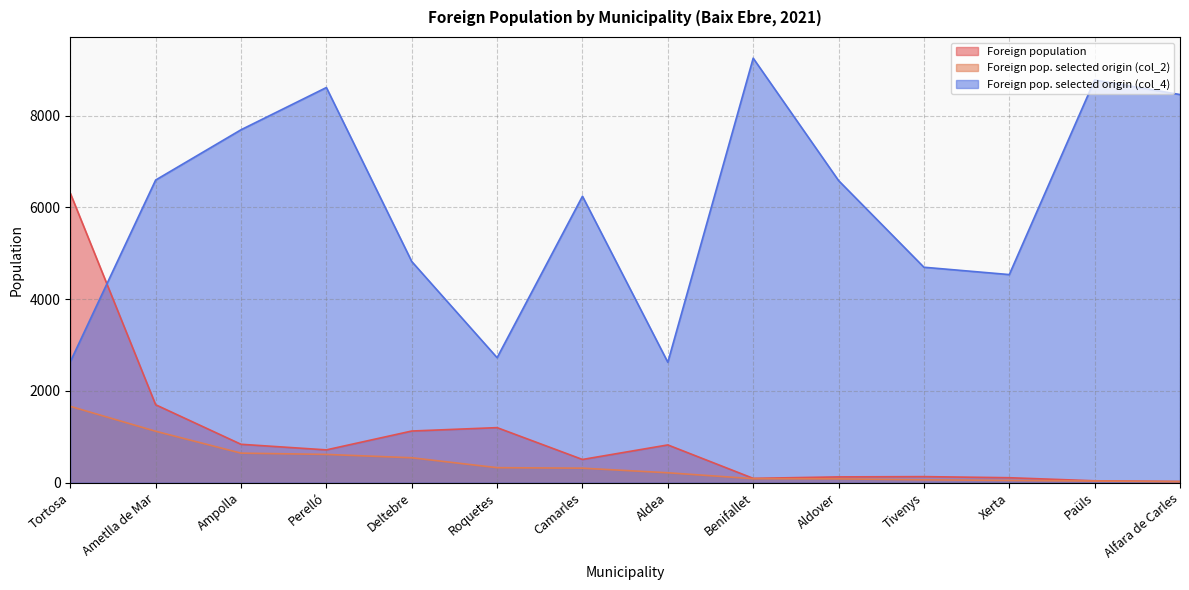

At which label is Foreign pop. selected origin (col_2) closest to 843?

Ampolla